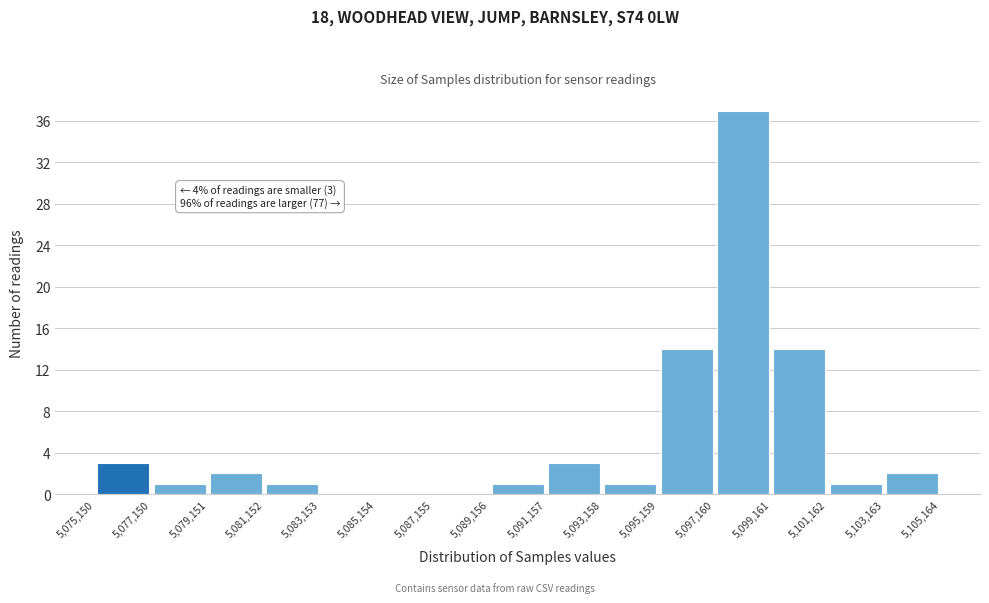

Which range on the x-axis has the tallest bar?

5,097,160 to 5,099,161